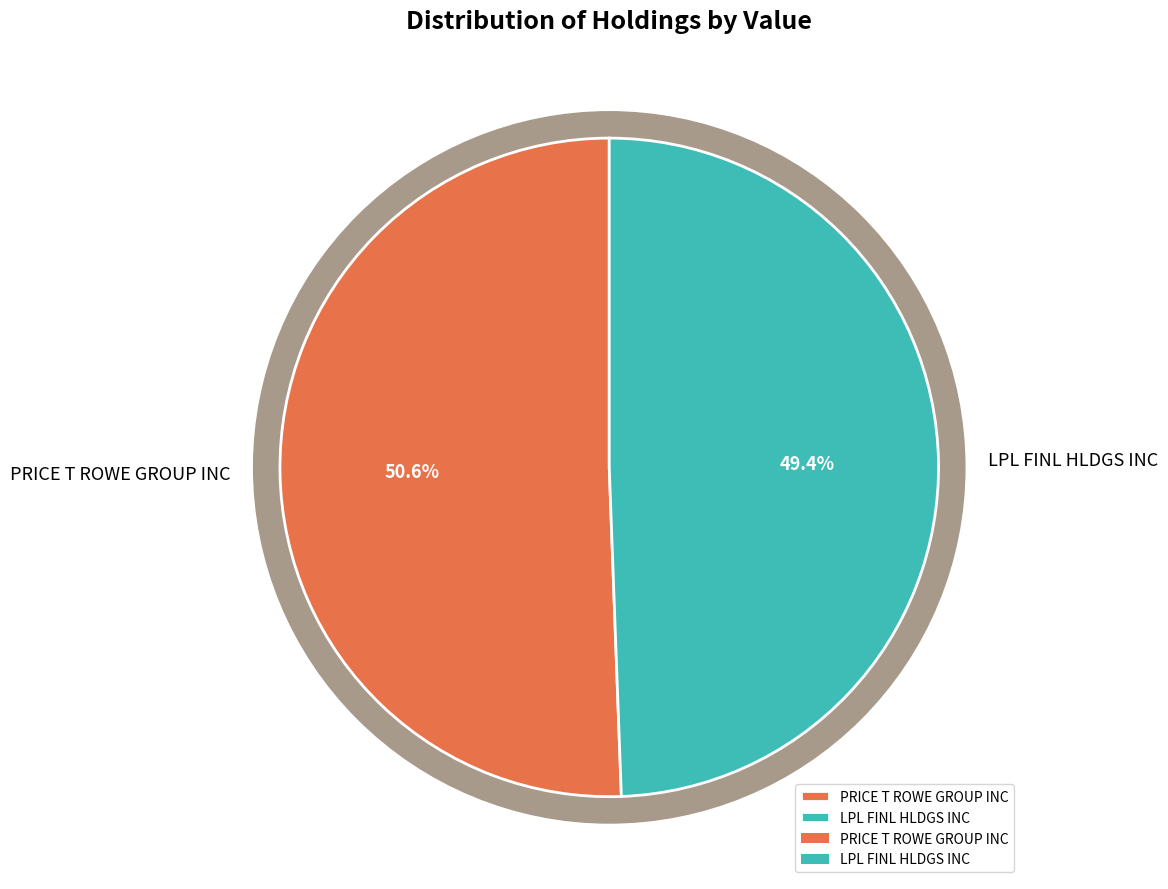

Which category accounts for the majority?

PRICE T ROWE GROUP INC